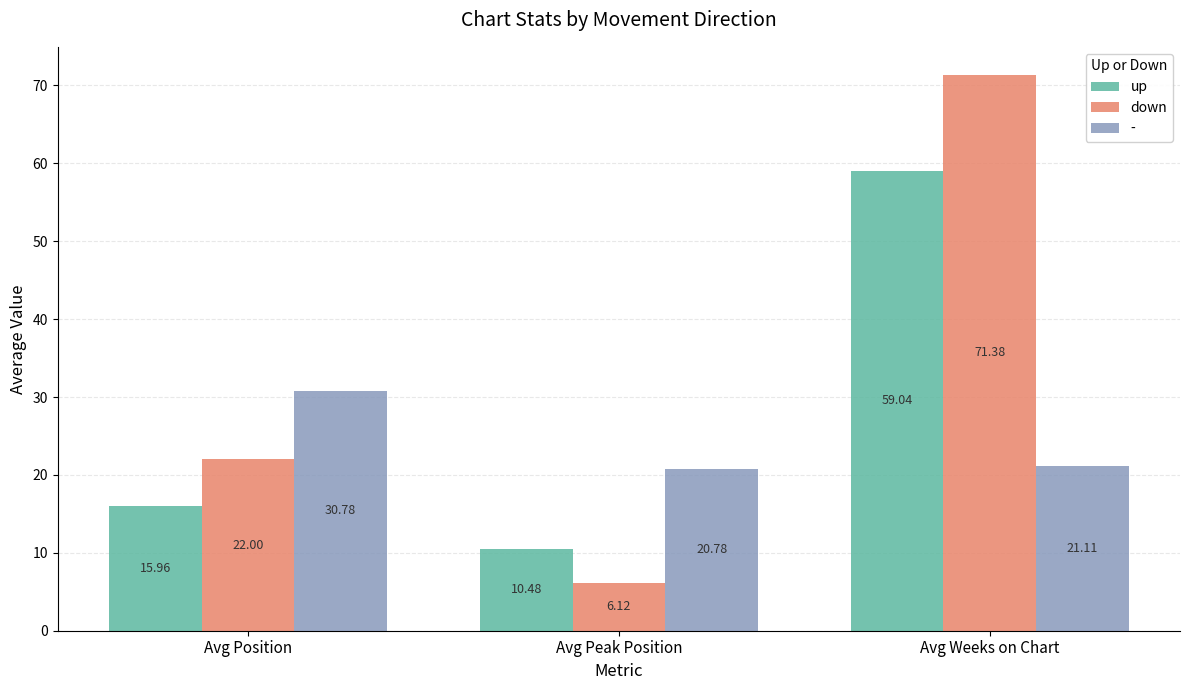

How many series are shown in this chart?

3